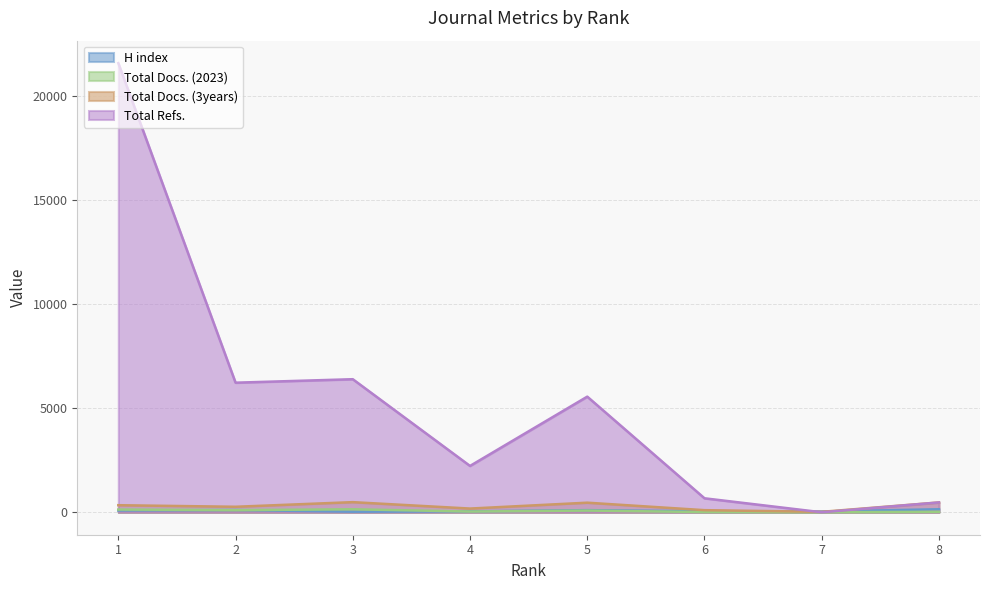

True or false: Total Refs. has a value of 9826 at 2.

False